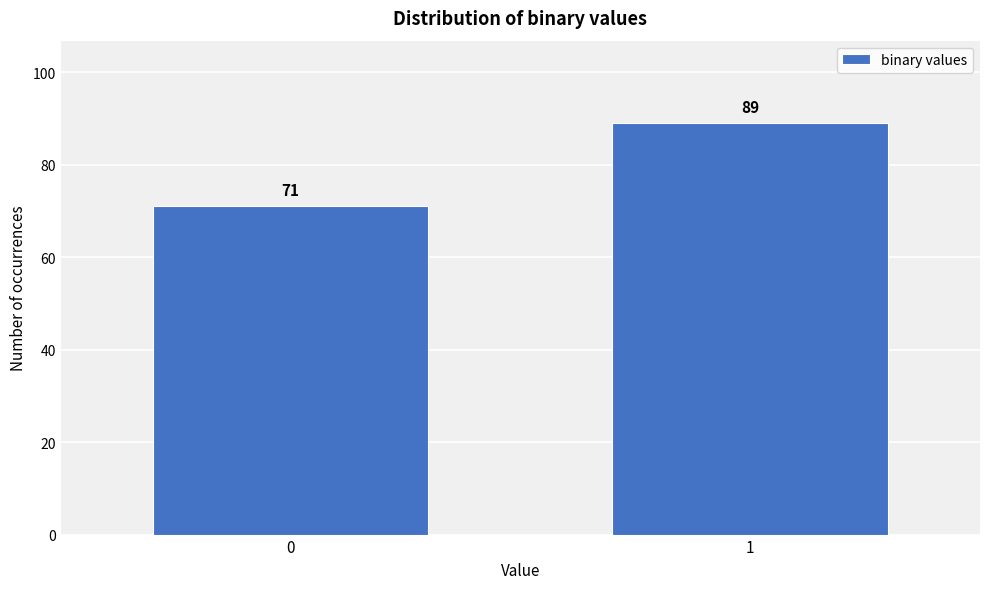

Reading left to right, what are all the values shown in this chart?

0=71	1=89